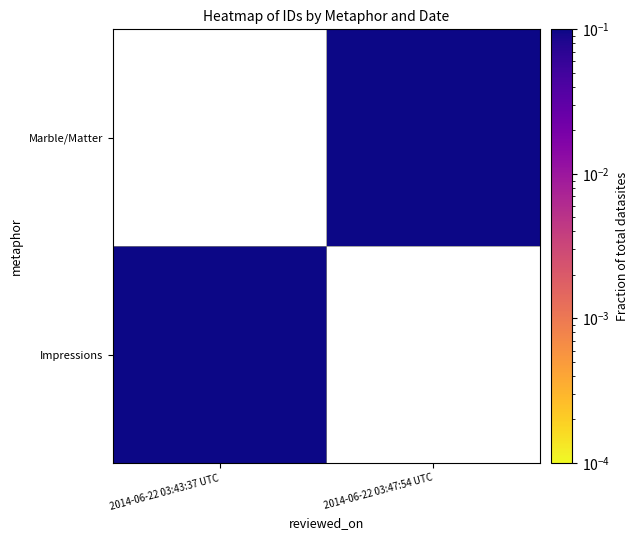

Which label corresponds to the largest value in the chart?

2014-06-22 03:47:54 UTC